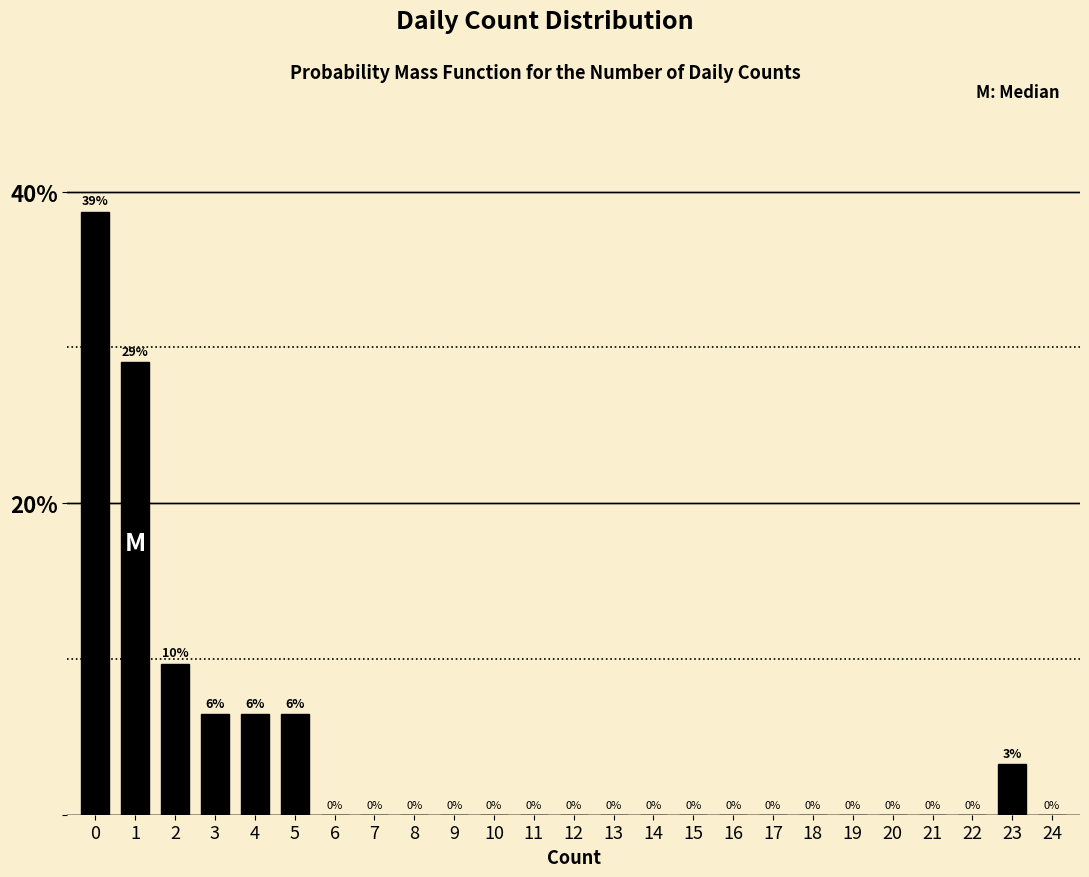

The chart shows a value of 38.7 at 0. True or false?

True